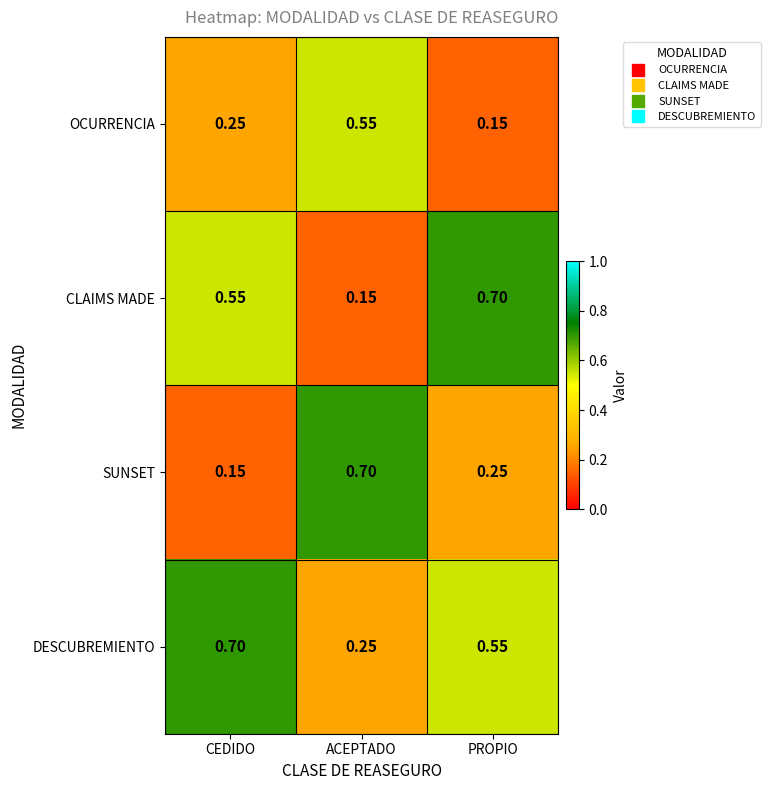

List the series in order of their overall mean, highest first.

DESCUBREMIENTO, CLAIMS MADE, SUNSET, OCURRENCIA